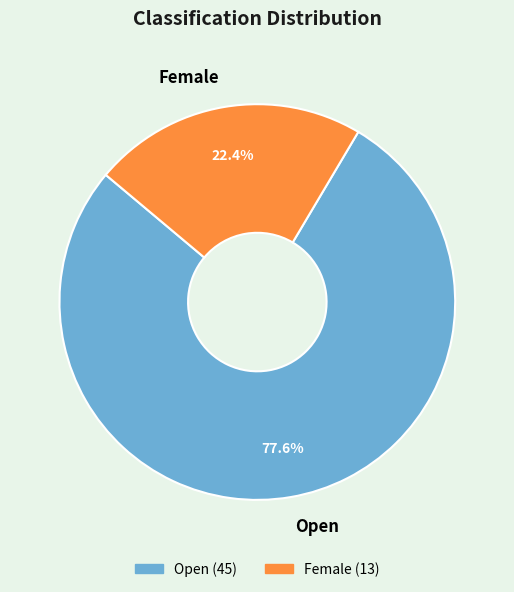

Combined, do Female and Open account for over 50%?

Yes